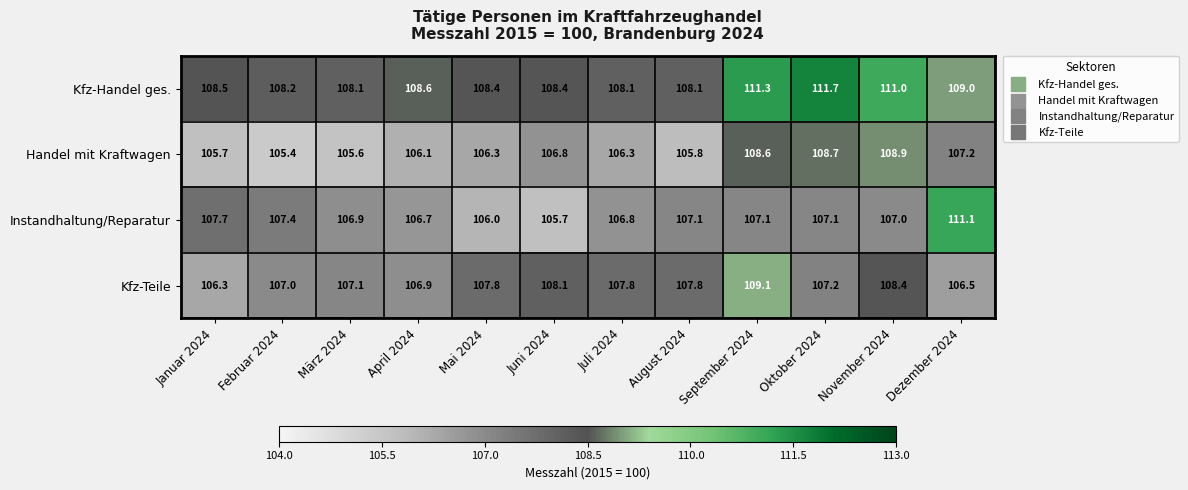

What is the difference between the Handel mit Kraftwagen values at August 2024 and Dezember 2024?

1.4